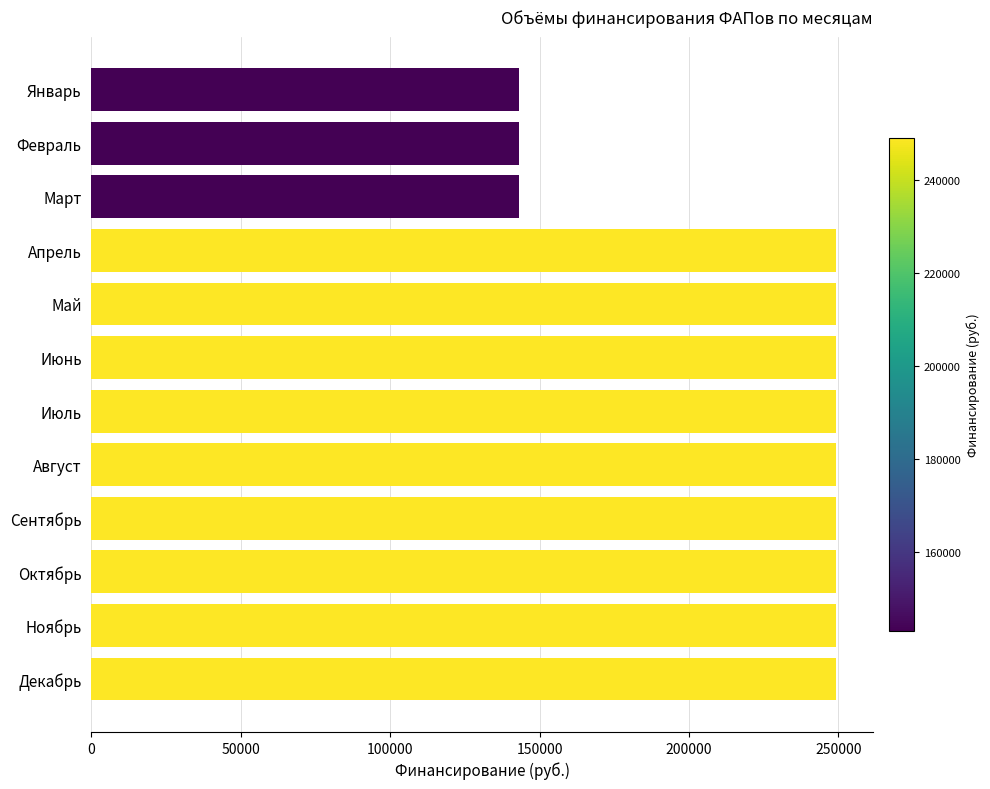

How many distinct data groups are displayed?

1